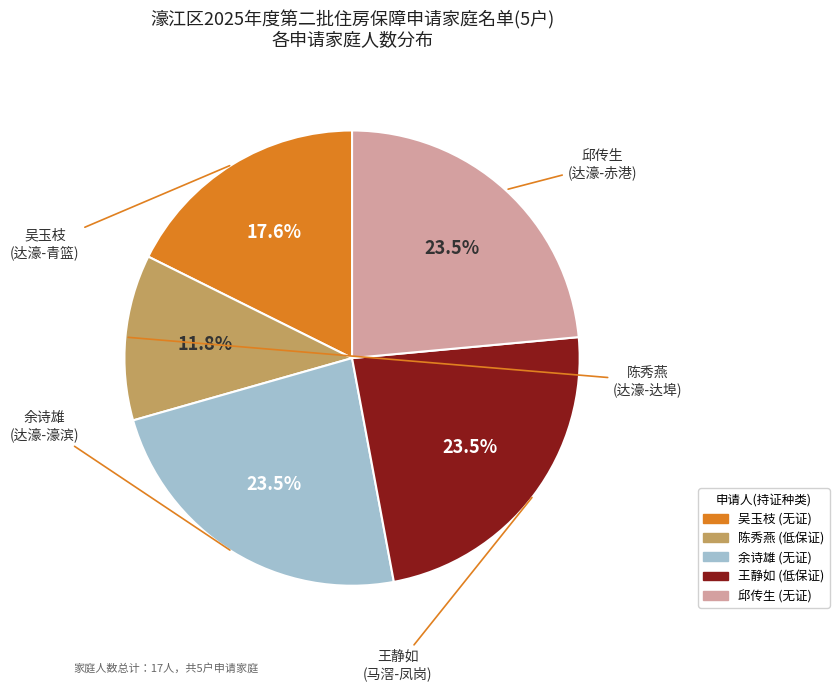

To the nearest percent, what is the average slice percentage?

20%